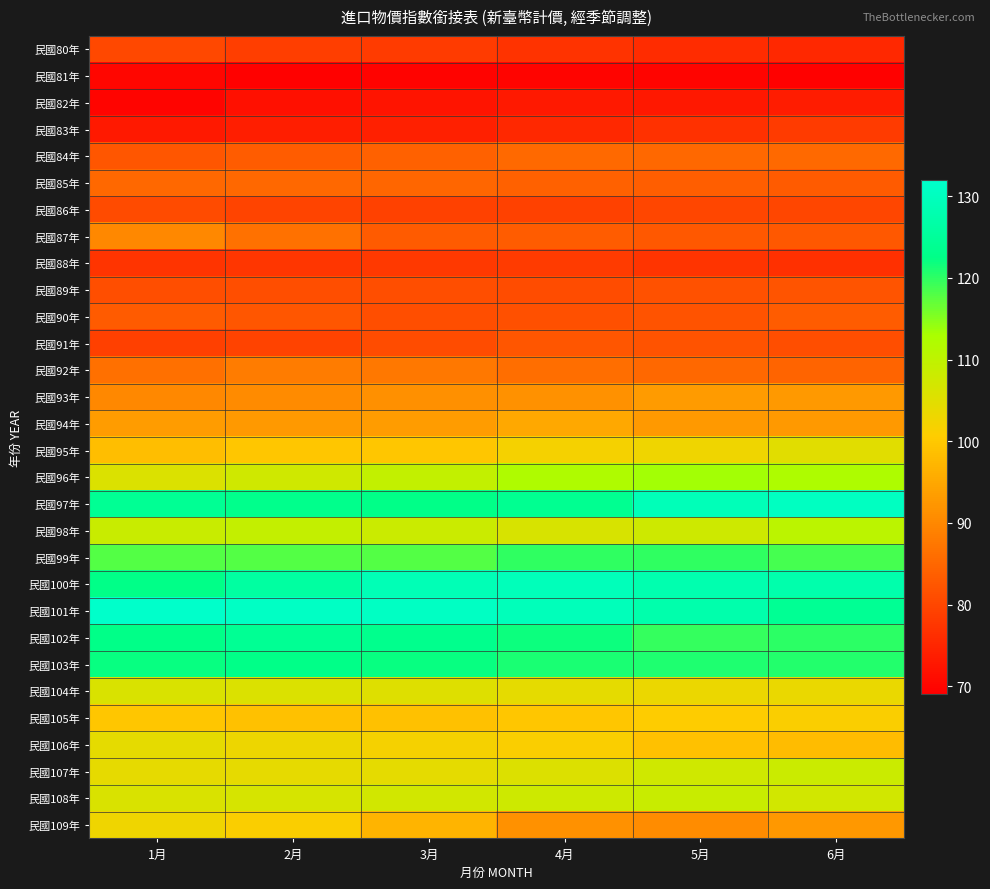

How many data points does each series have?

6